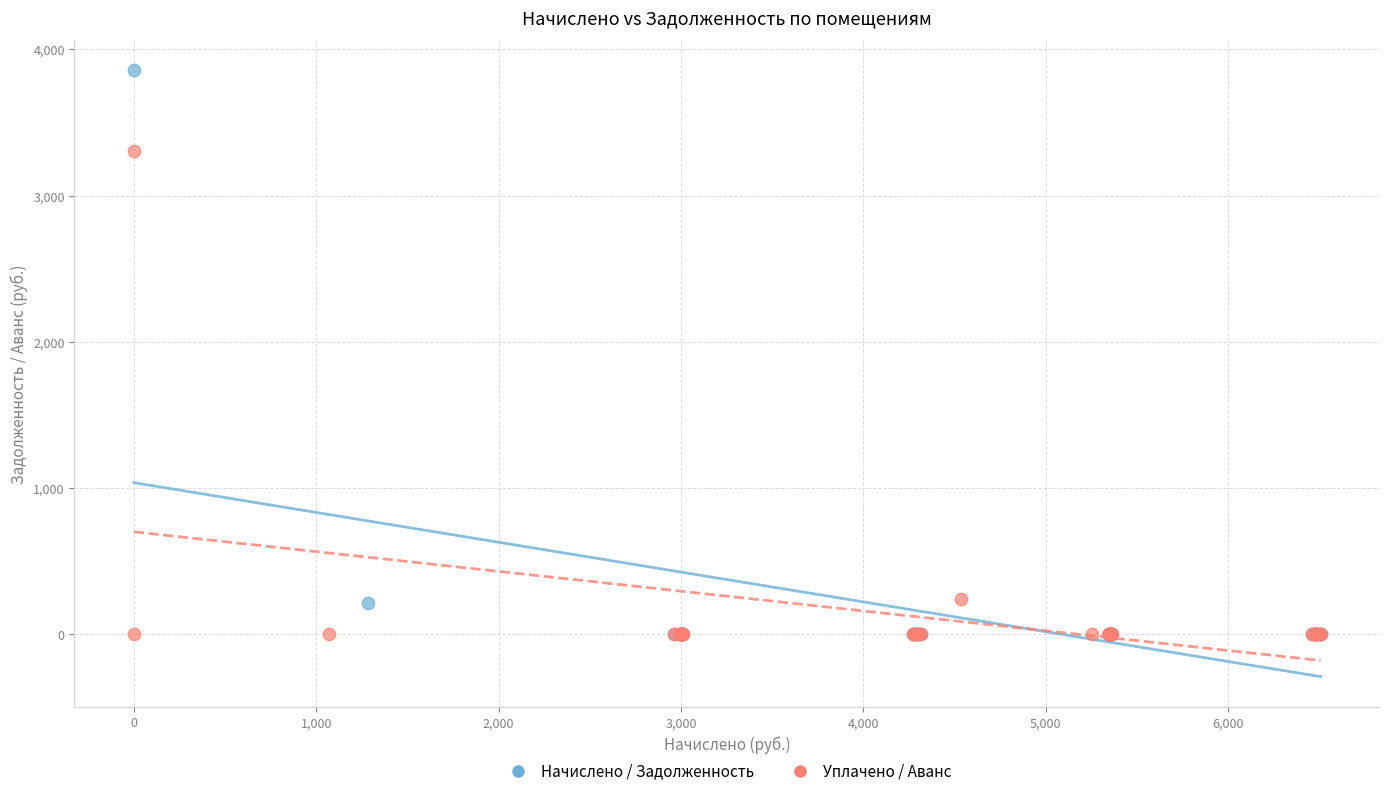

Which series has the widest spread of Y values?

Начислено / Задолженность